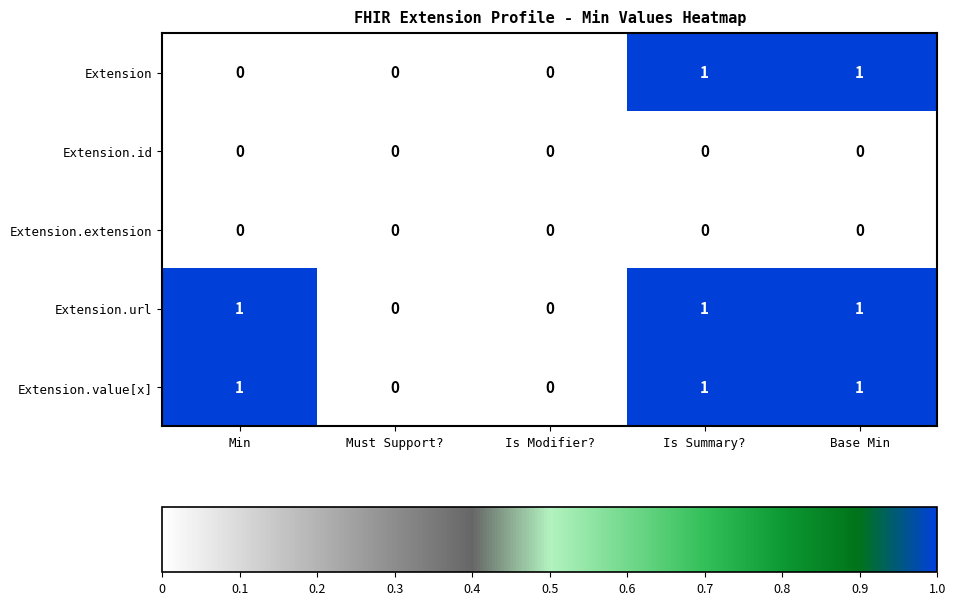

Reading left to right, extract all data points from this chart.

Extension: 0	0	0	1	1
Extension.id: 0	0	0	0	0
Extension.extension: 0	0	0	0	0
Extension.url: 1	0	0	1	1
Extension.value[x]: 1	0	0	1	1